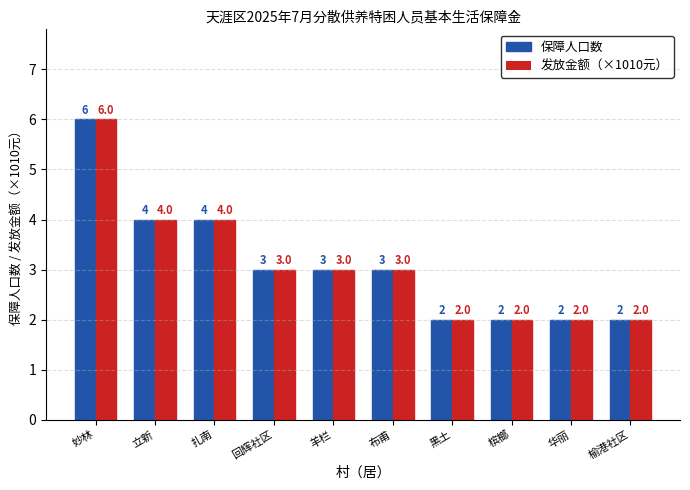

What is the greatest value displayed?

6